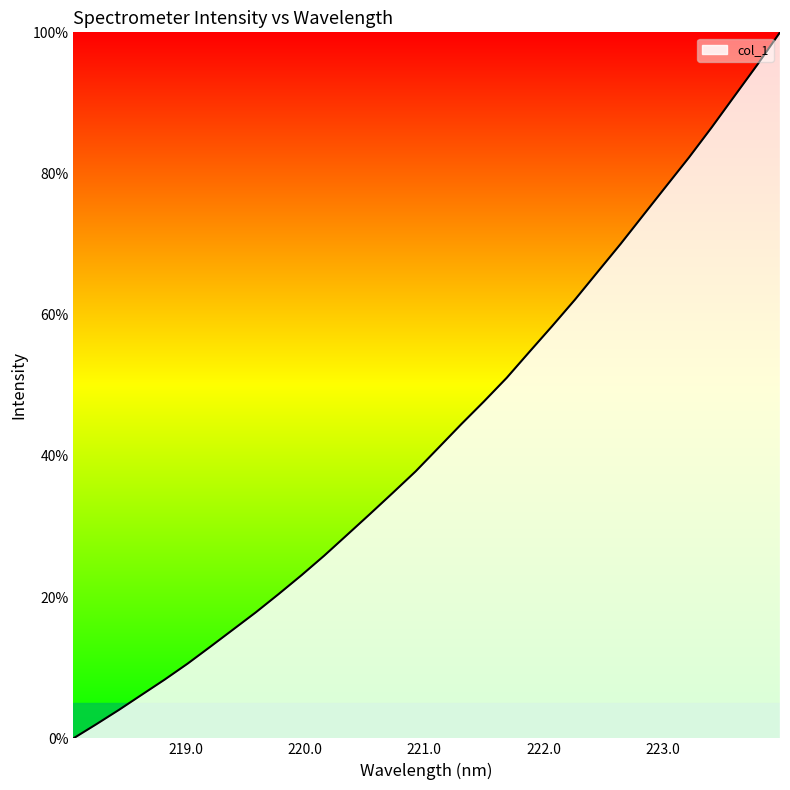

What is the difference between the maximum and minimum values?

100.0